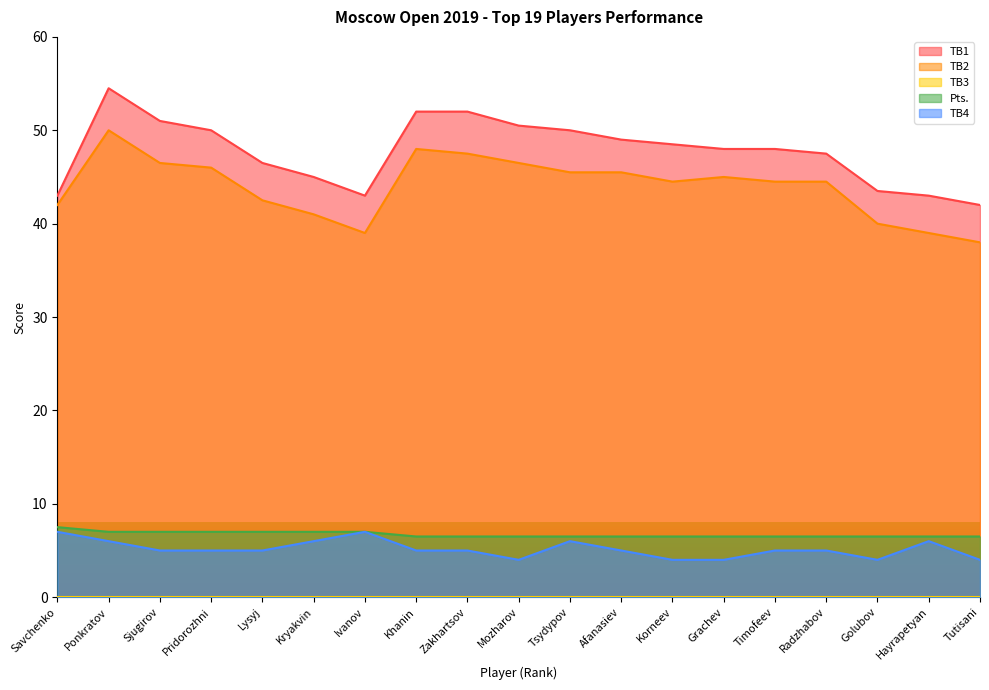

At which category is the sum across all series the highest?

Ponkratov